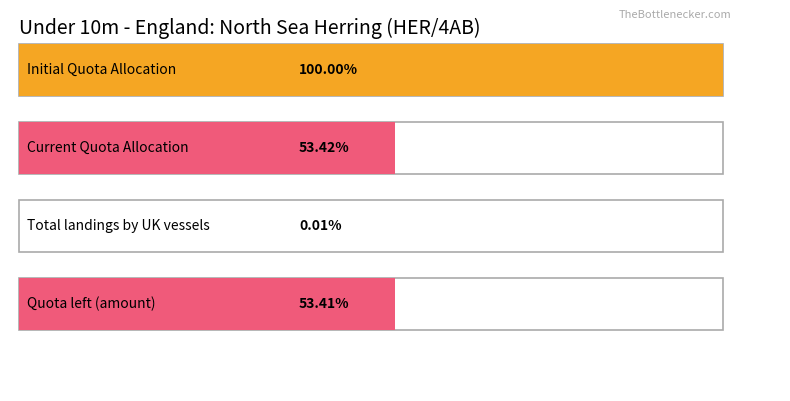

The value of Initial Quota Allocation at Under 10m - N.Ireland is -962.8. True or false?

False